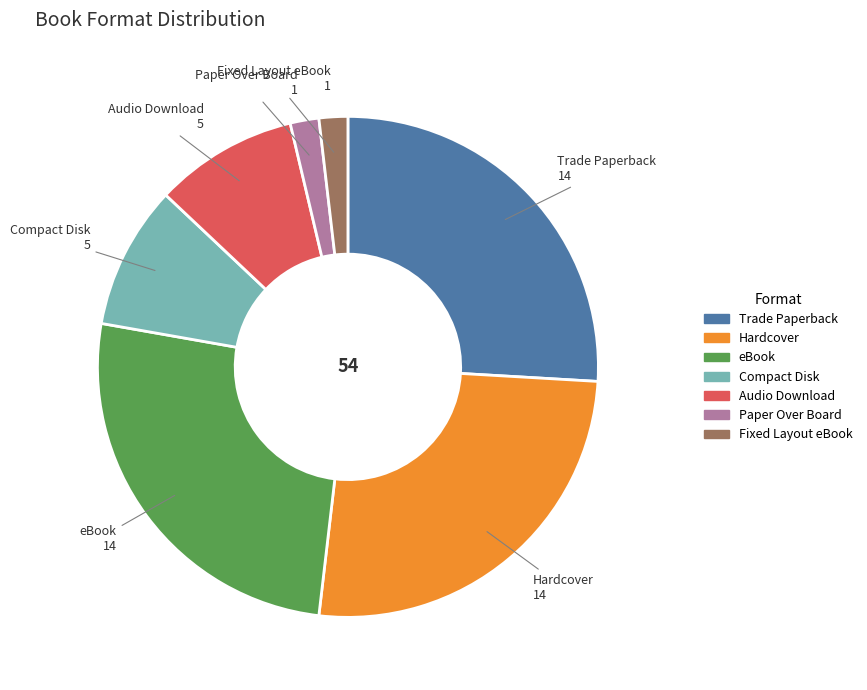

How many segments does this pie chart have?

7